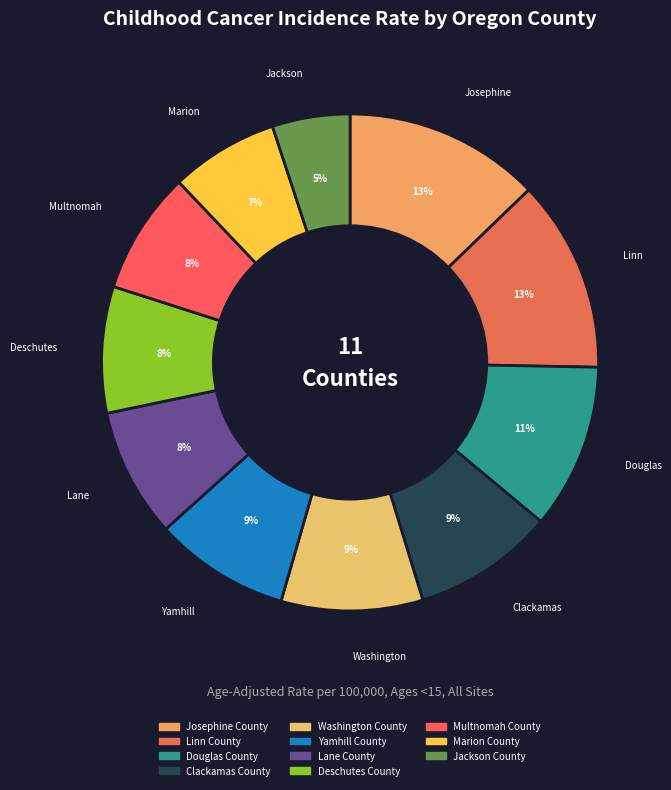

To the nearest percent, what percentage of the pie is Clackamas County?

9%